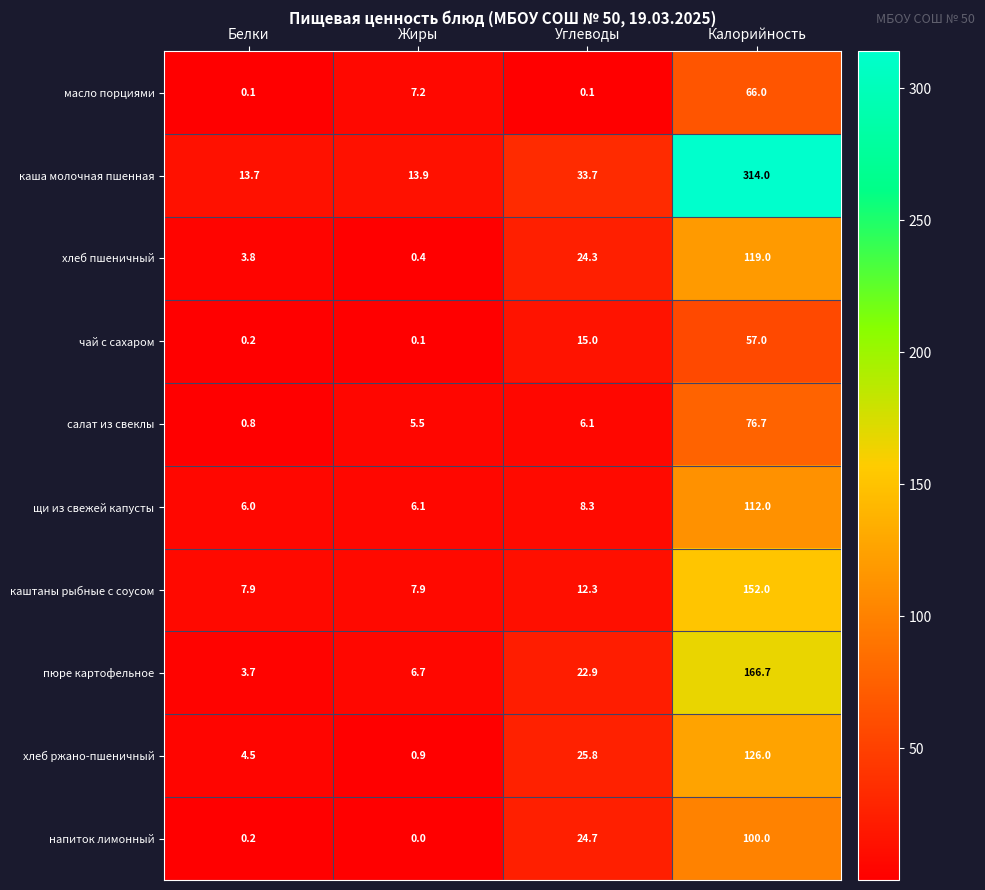

List the series in order of their peak value, highest first.

каша молочная пшенная, пюре картофельное, каштаны рыбные с соусом, хлеб ржано-пшеничный, хлеб пшеничный, щи из свежей капусты, напиток лимонный, салат из свеклы, масло порциями, чай с сахаром